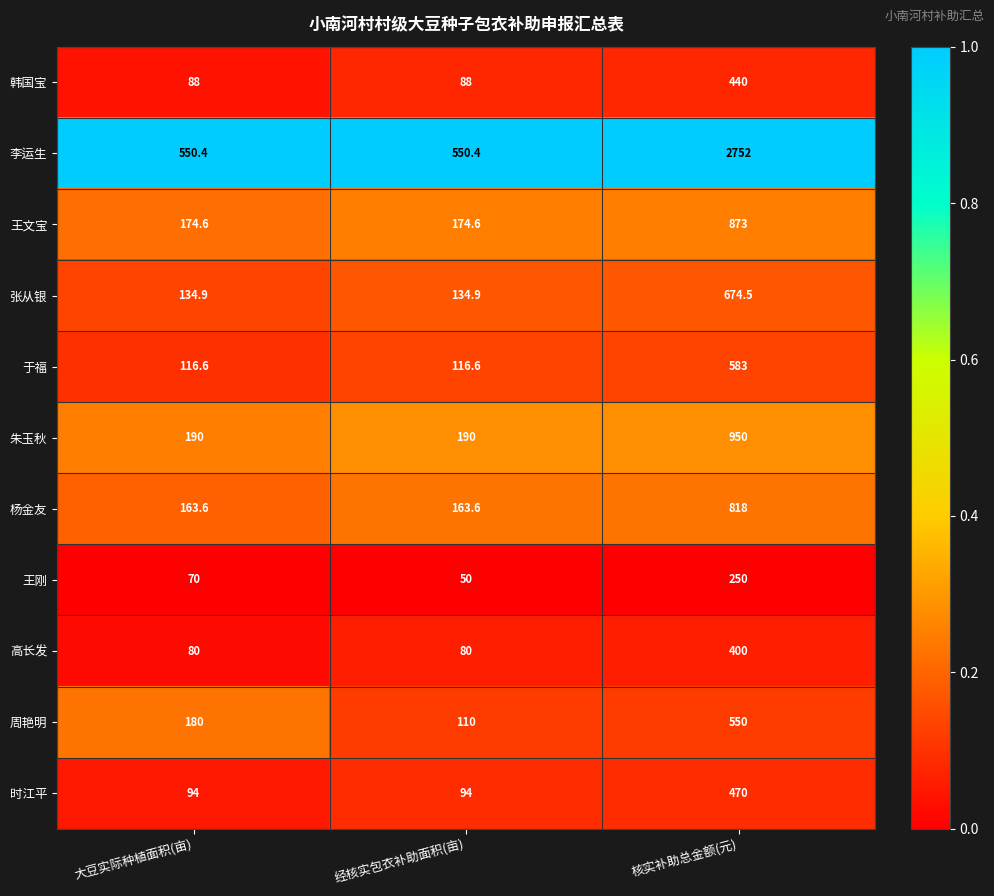

What is the sum of the 韩国宝 values at 经核实包衣补助面积(亩) and 核实补助总金额(元)?

528.0